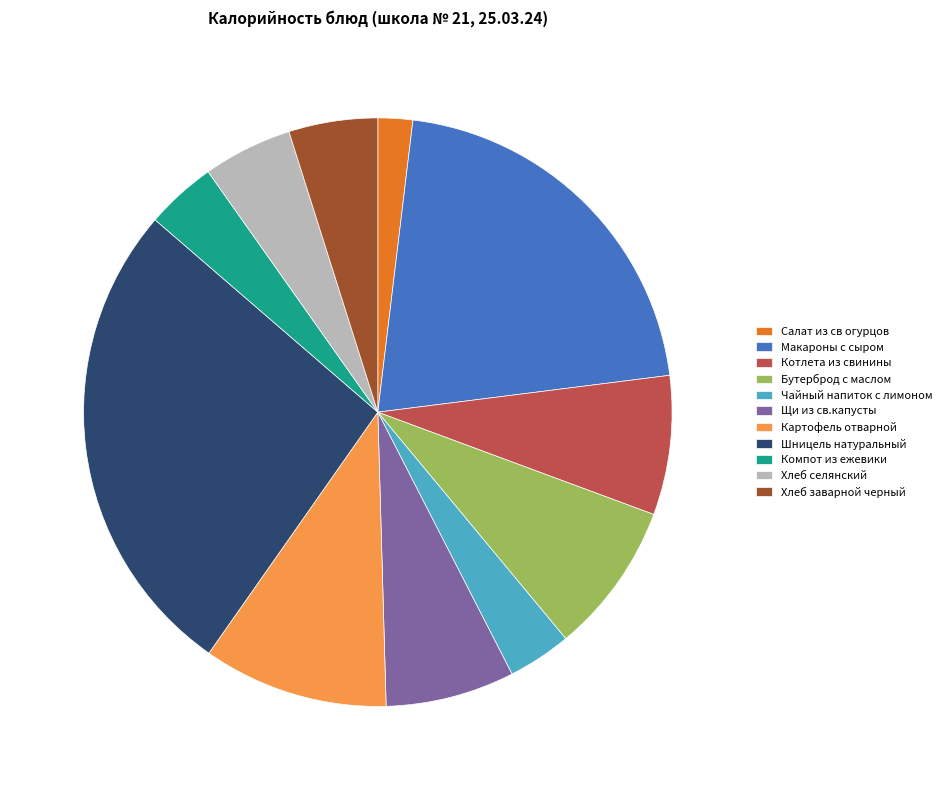

How many slices are in this pie chart?

11